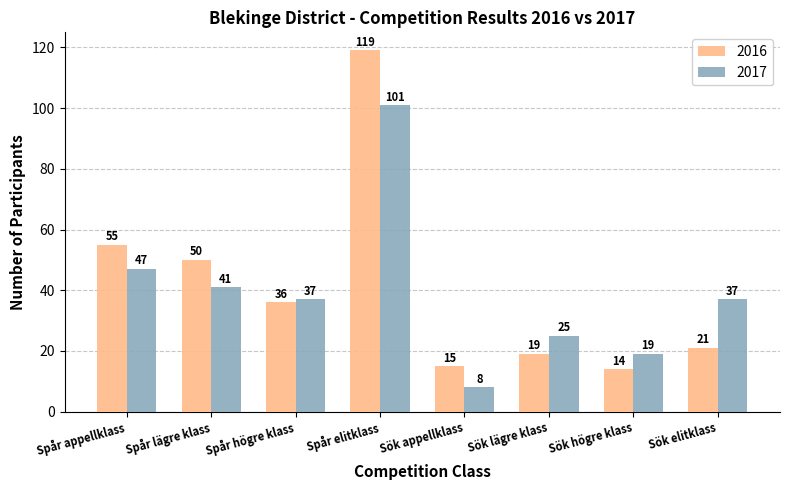

What is the difference between the second highest and second lowest values in the 2016 series?

40